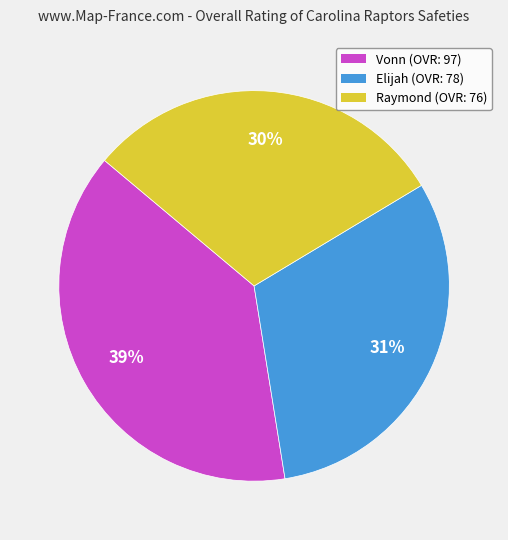

How many slices are in this pie chart?

3